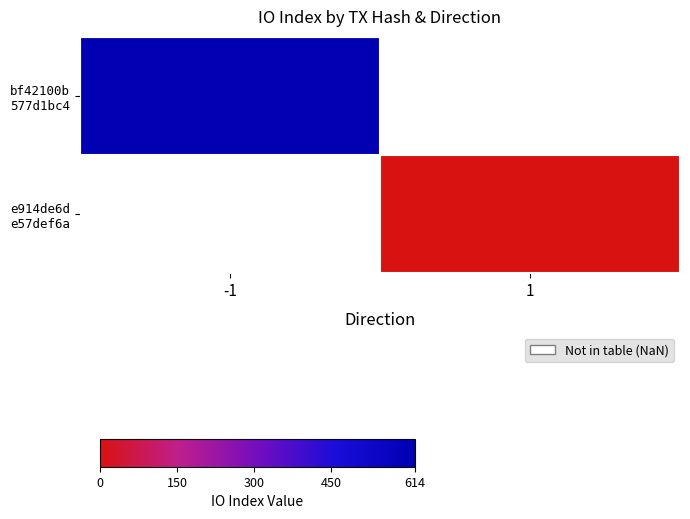

List the series in order of their overall mean, highest first.

bf42100b 577d1bc4, e914de6d e57def6a